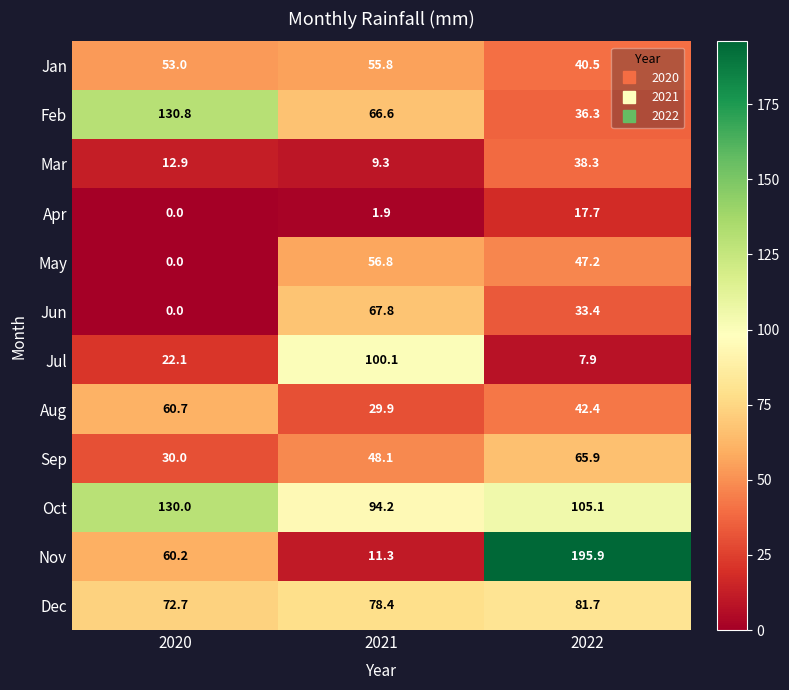

At how many categories does at least one series exceed 52?

3